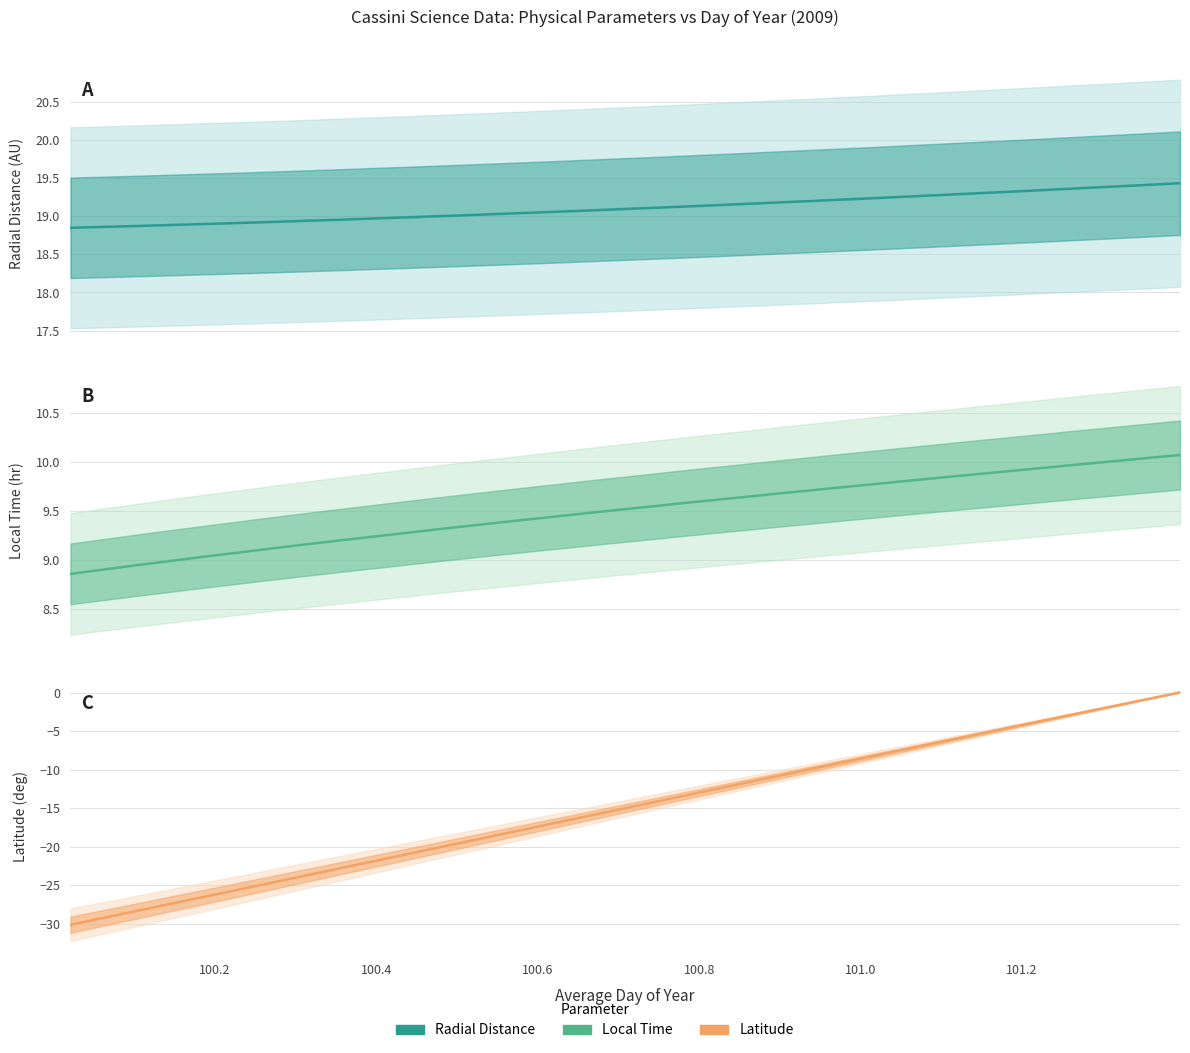

List the series in order of their peak value, highest first.

Radial_Distance, Local_Time, Latitude